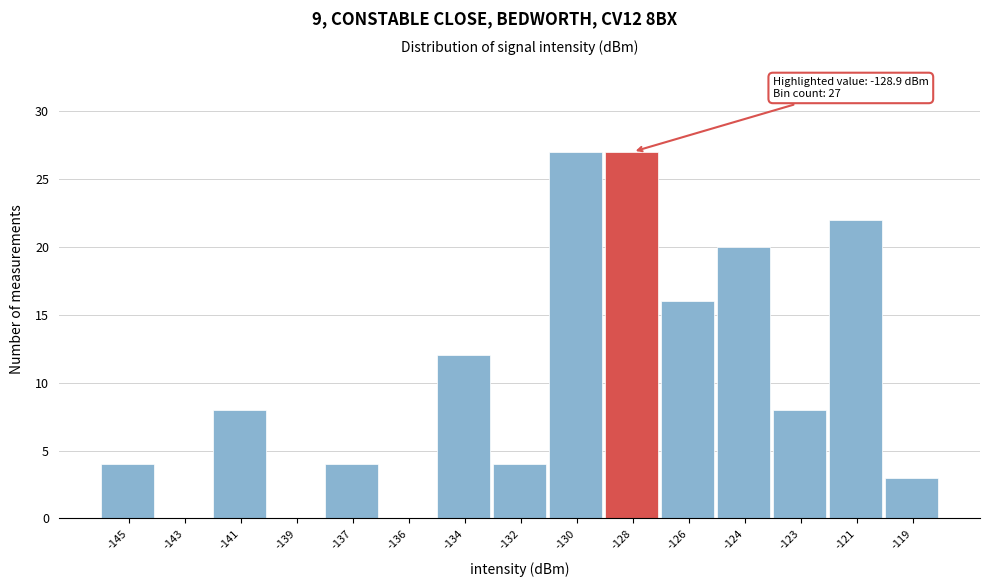

Reading left to right, what are all the values shown in this chart?

-145=4	-143=0	-141=8	-139=0	-137=4	-136=0	-134=12	-132=4	-130=27	-128=27	-126=16	-124=20	-123=8	-121=22	-119=3